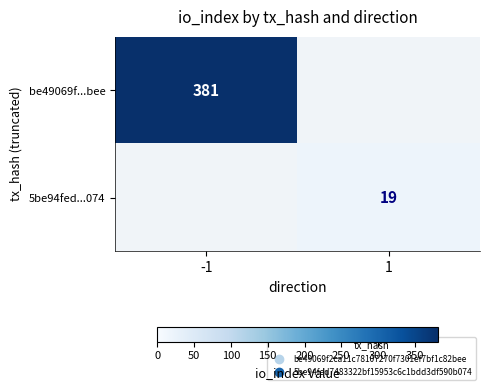

The value of 5be94fed...074 at 1 is 19. True or false?

True